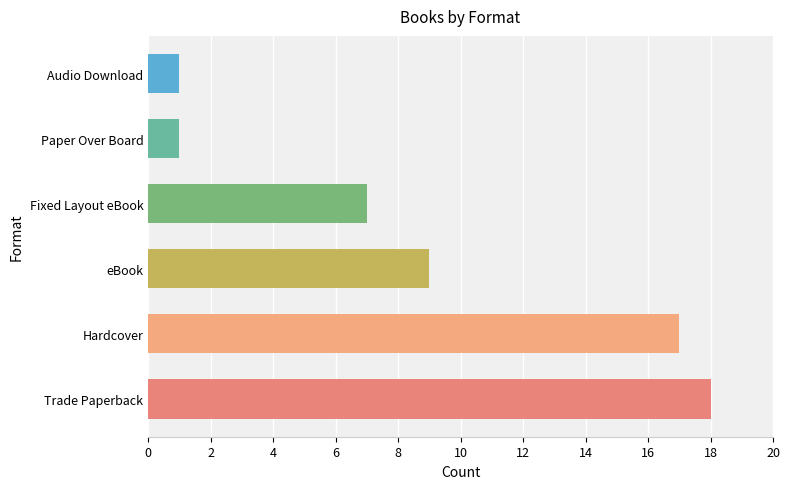

True or false: the data shows 1 at Audio Download.

True